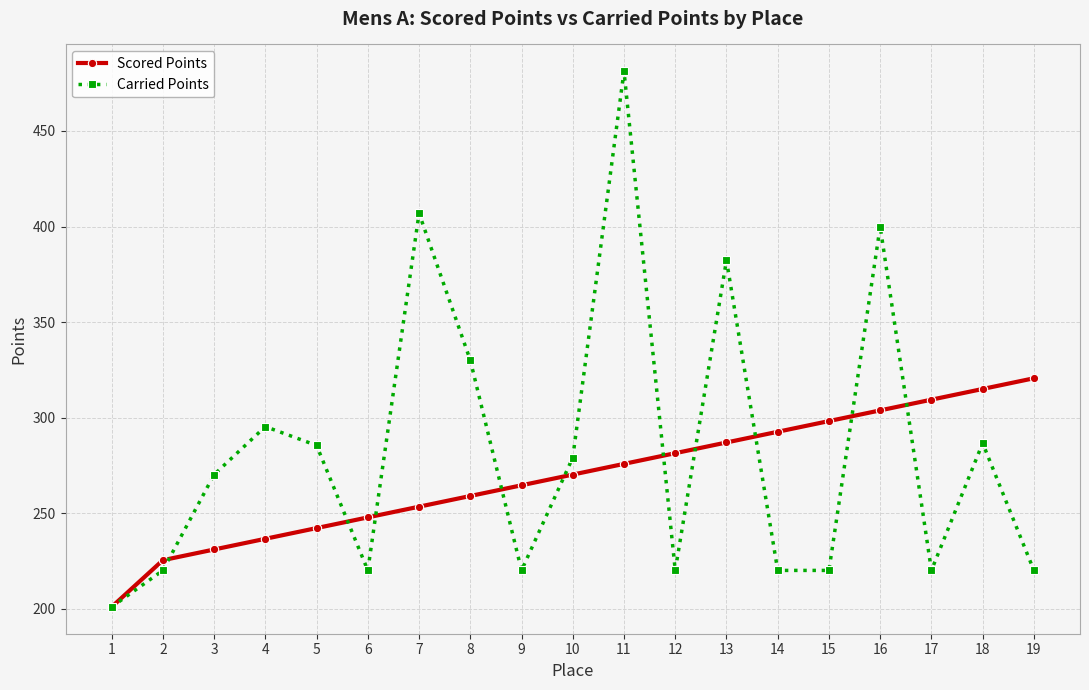

The value of Scored Points at 17 is 309.4. True or false?

True